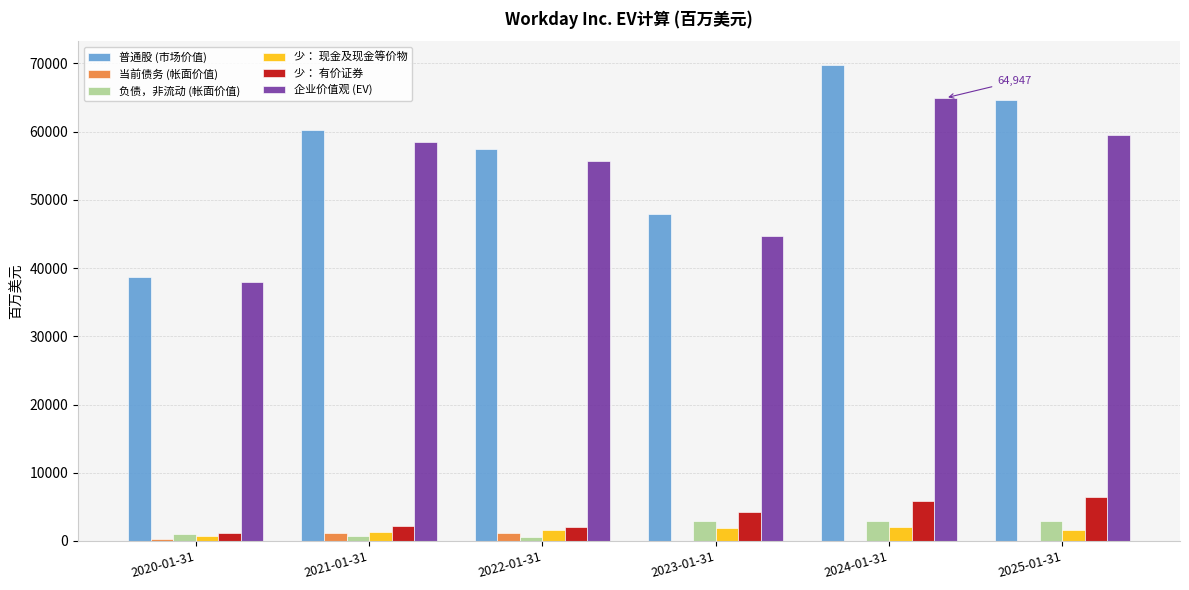

What is the highest value of the 负债，非流动 (帐面价值) series?

2984